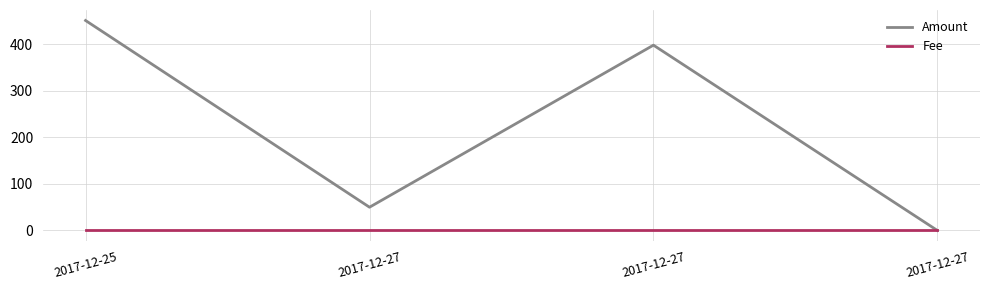

True or false: Amount has a value of 0.0 at 2017-12-27.

True